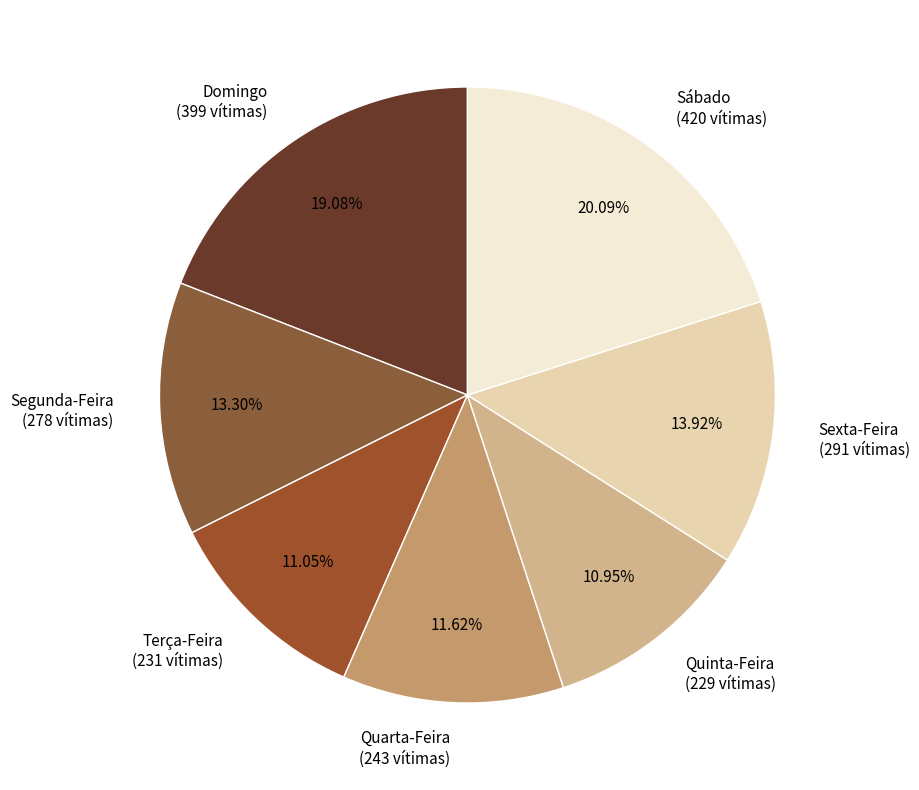

Approximately how many times larger is the value at Quinta-Feira compared to Quarta-Feira?

0.9